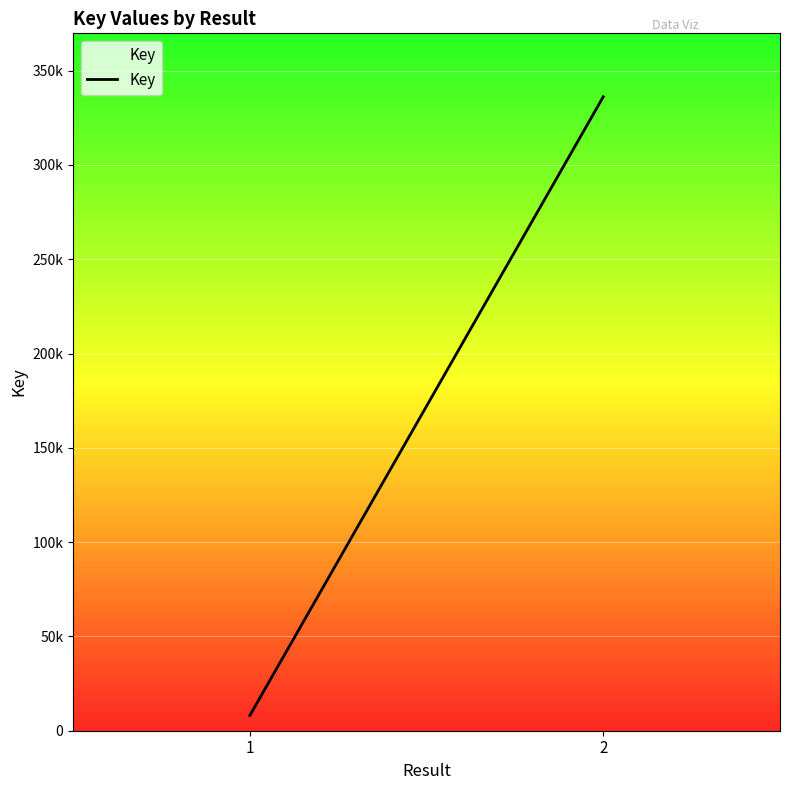

What is the sum of the values at 2 and 1?

344269